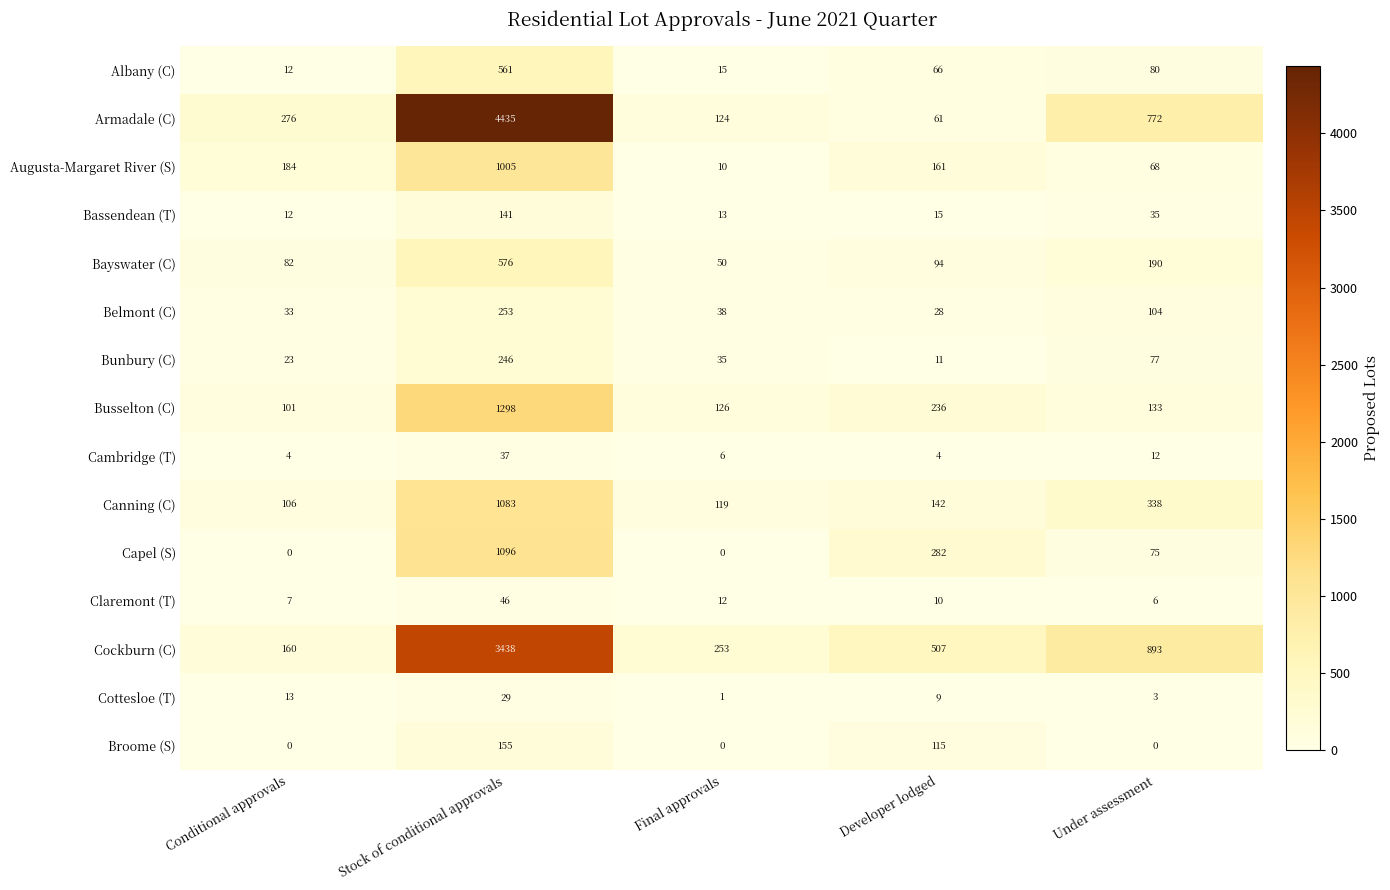

True or false: Augusta-Margaret River (S) has a value of 266 at Stock of conditional approvals.

False